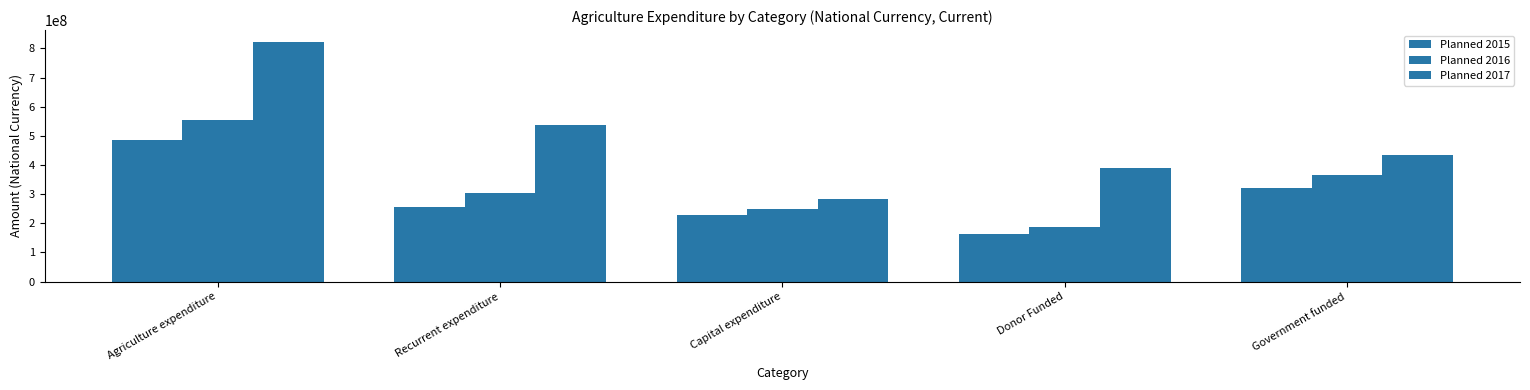

The Planned 2016 series shows 554208421 at Agriculture expenditure. True or false?

True